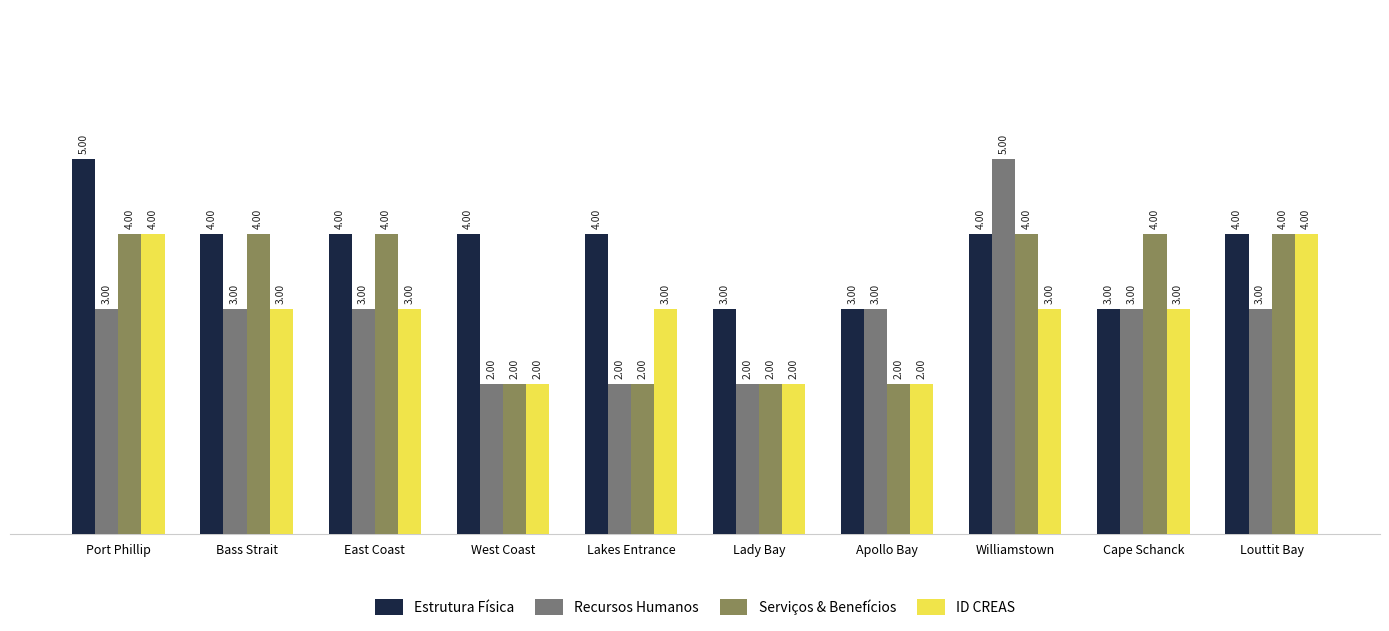

Which series has the largest total across all categories?

Estrutura Física